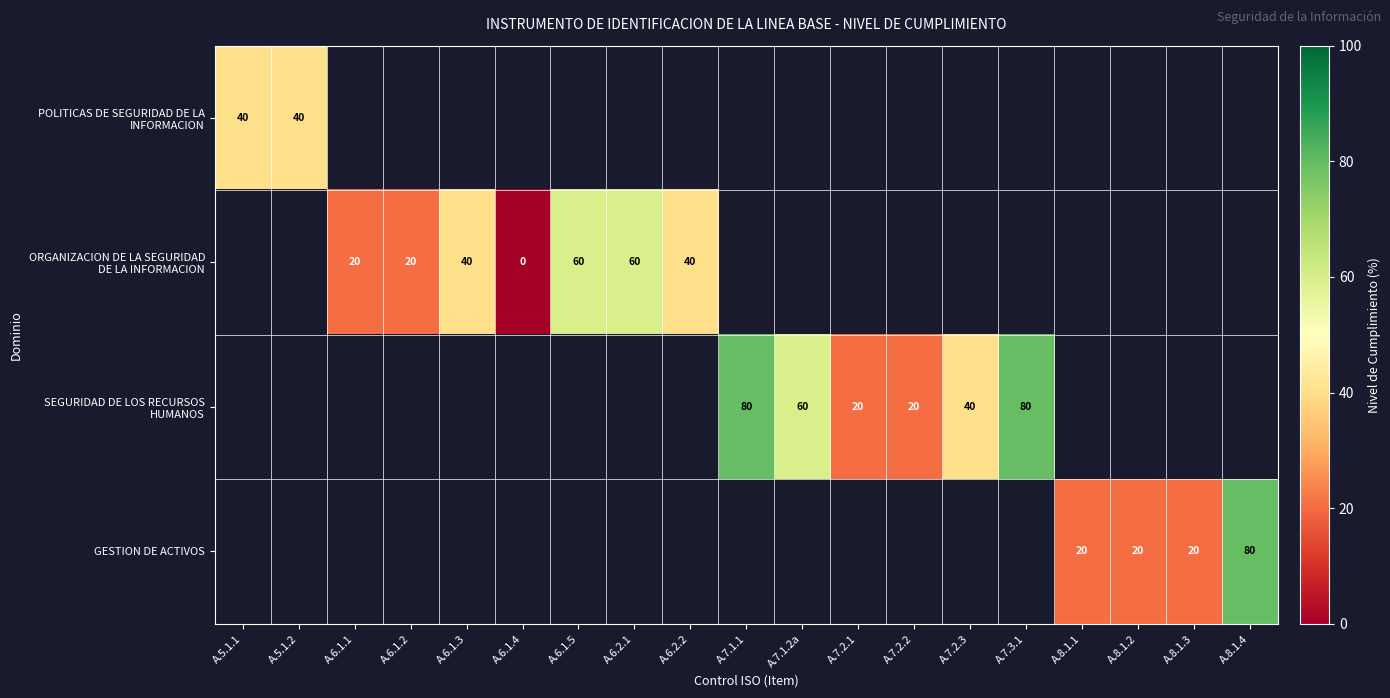

Is it true that GESTION DE ACTIVOS equals 20 at A.8.1.1?

True